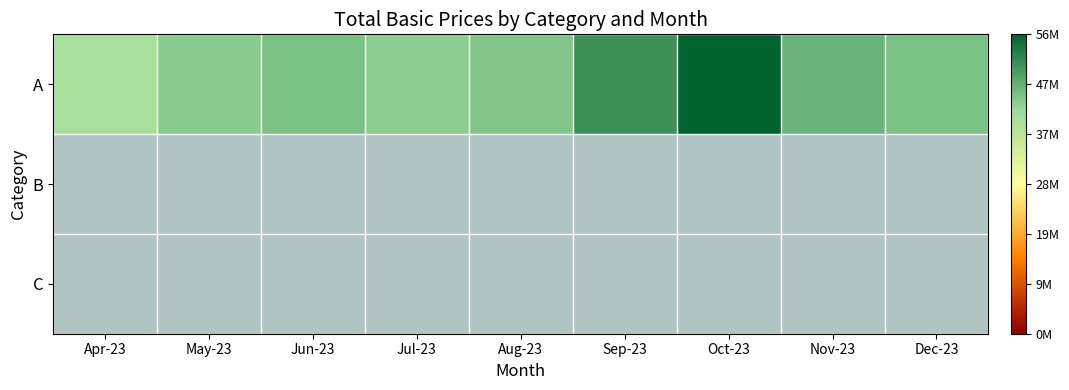

How many distinct data groups are displayed?

3